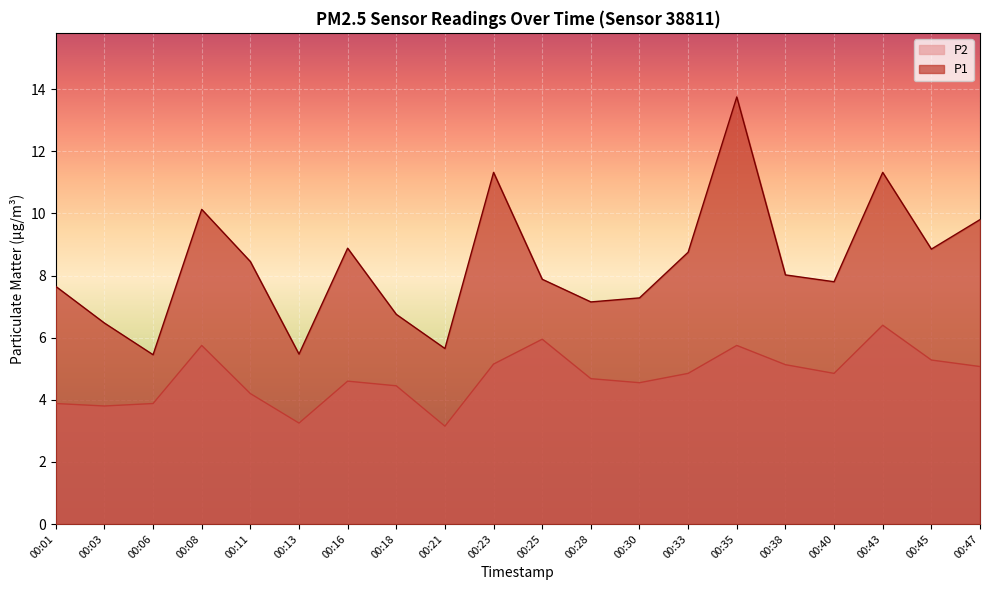

What is the spread (max minus min) of values at 00:45?

3.6